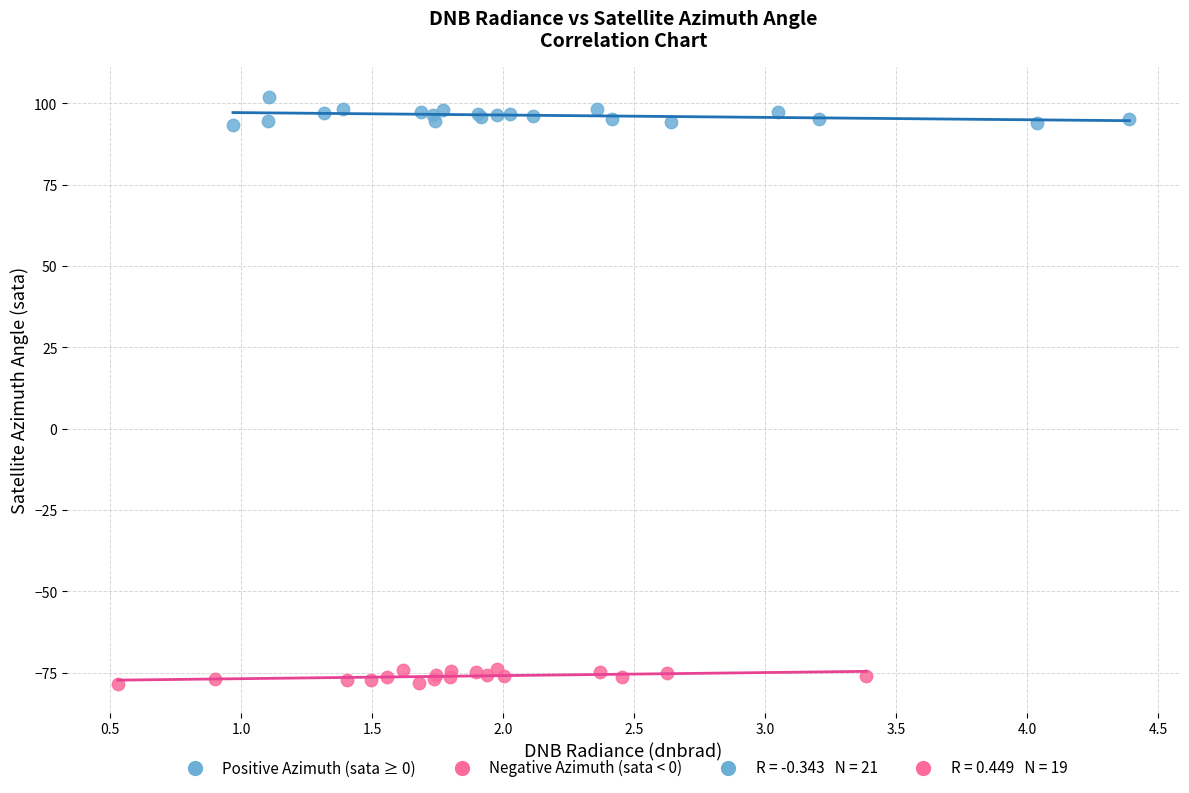

Which series contains the highest Y value?

Positive Azimuth (sata ≥ 0)